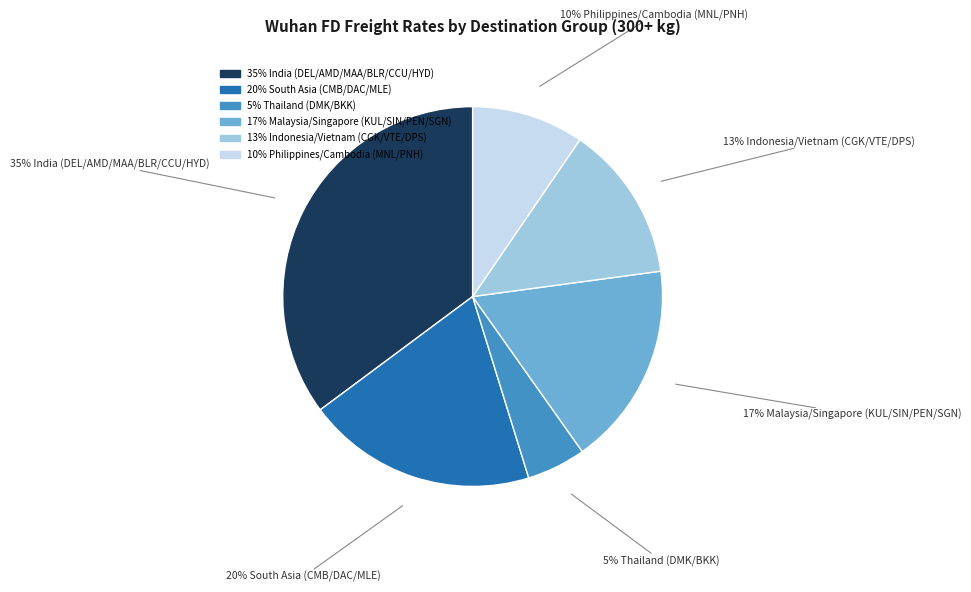

To the nearest percent, what is the average slice percentage?

17%